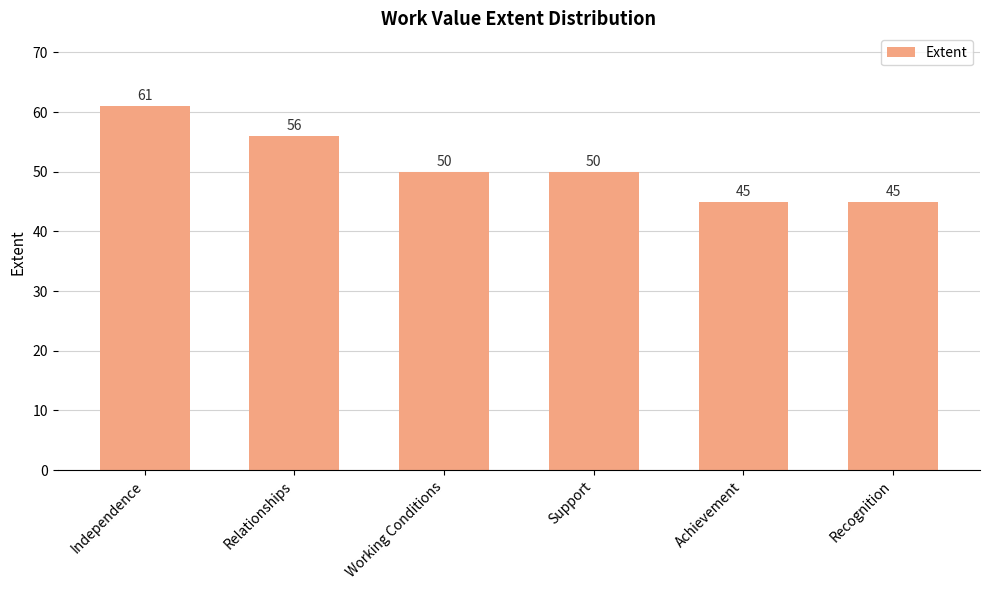

Where does the data first go above 50?

Independence